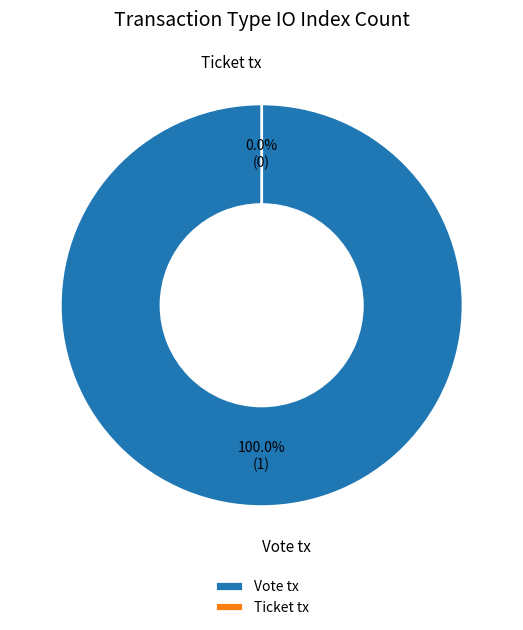

Rank the categories by value from lowest to highest.

Ticket tx, Vote tx